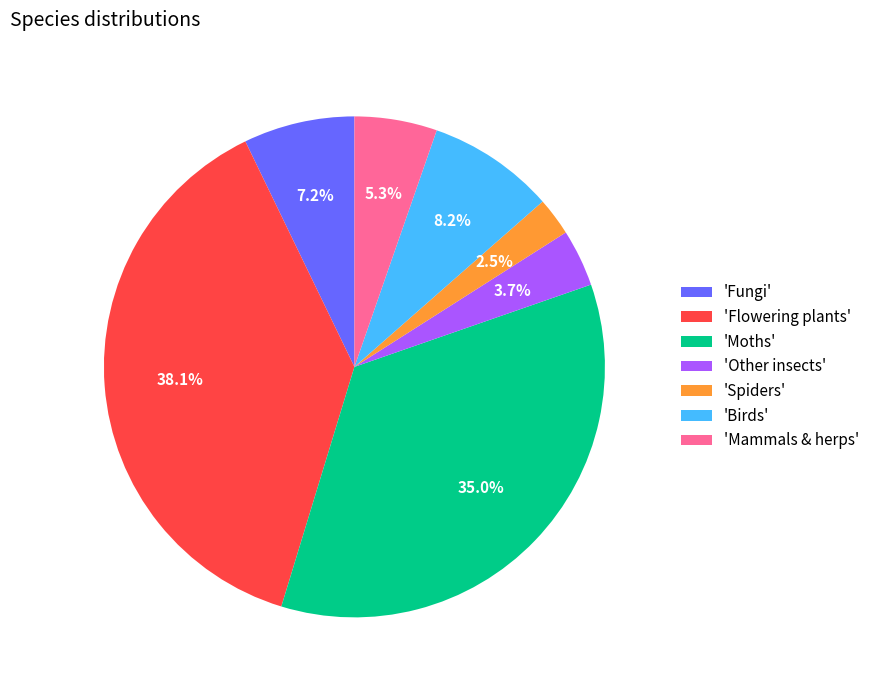

Does any single category account for the majority?

No